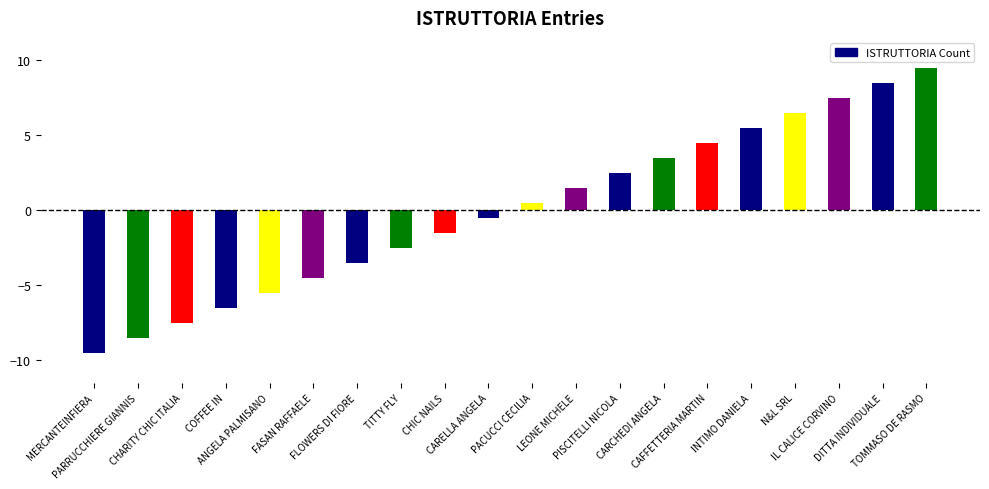

Which category has the highest value across all series?

TOMMASO DE RASMO